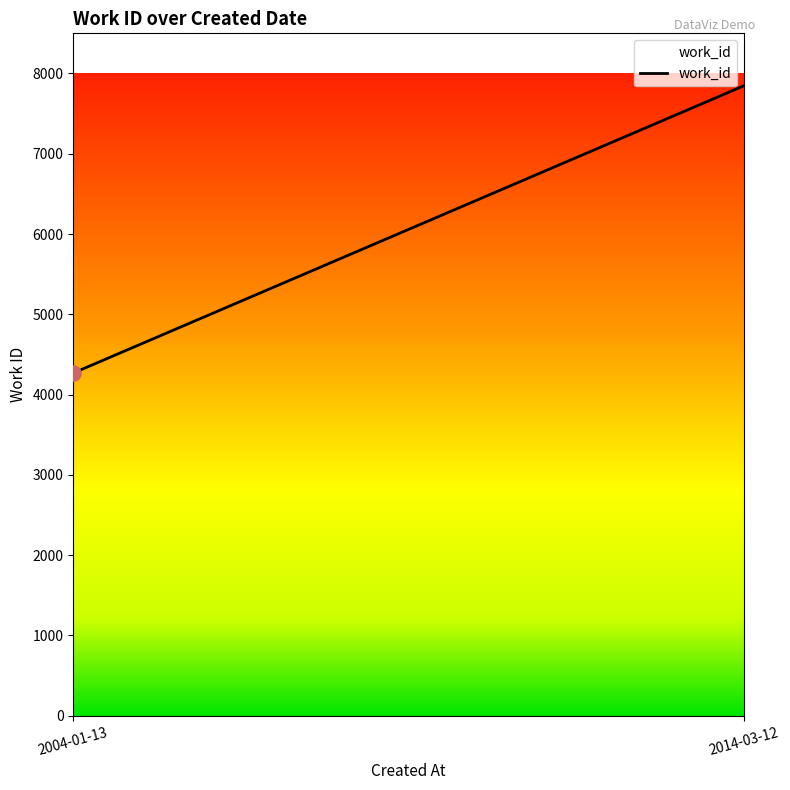

What is the ratio of the value at 2004-01-13 to the value at 2014-03-12?

0.5